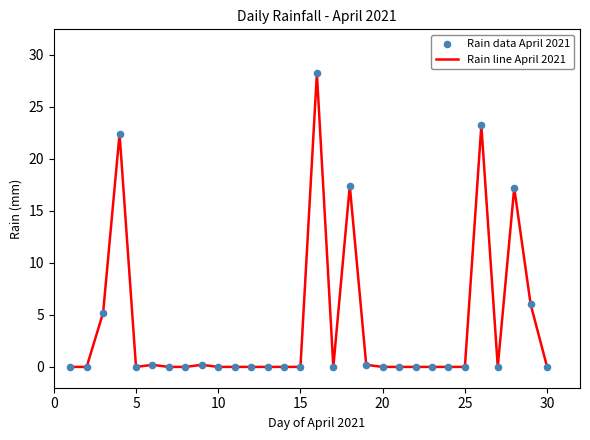

What is the difference between the maximum and minimum values?

28.2